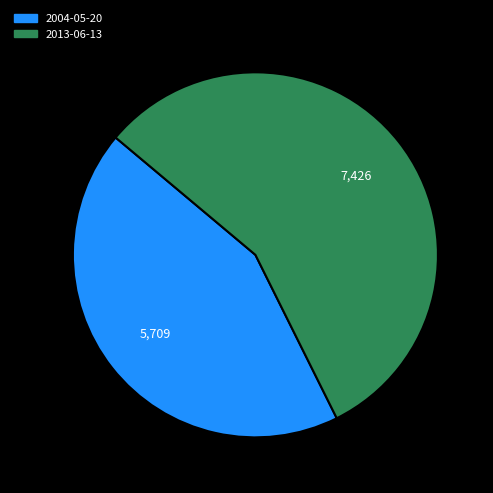

Which category has the biggest portion of the pie?

2013-06-13